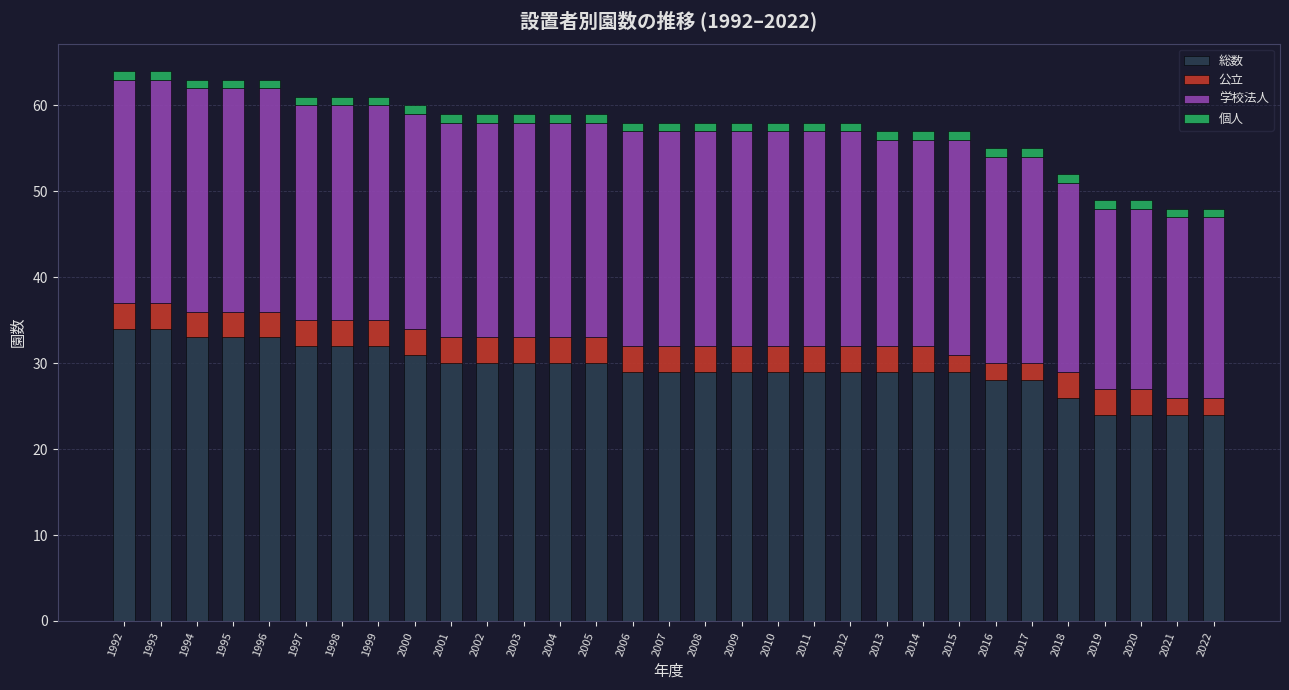

The value of 総数 at 2013 is 14. True or false?

False